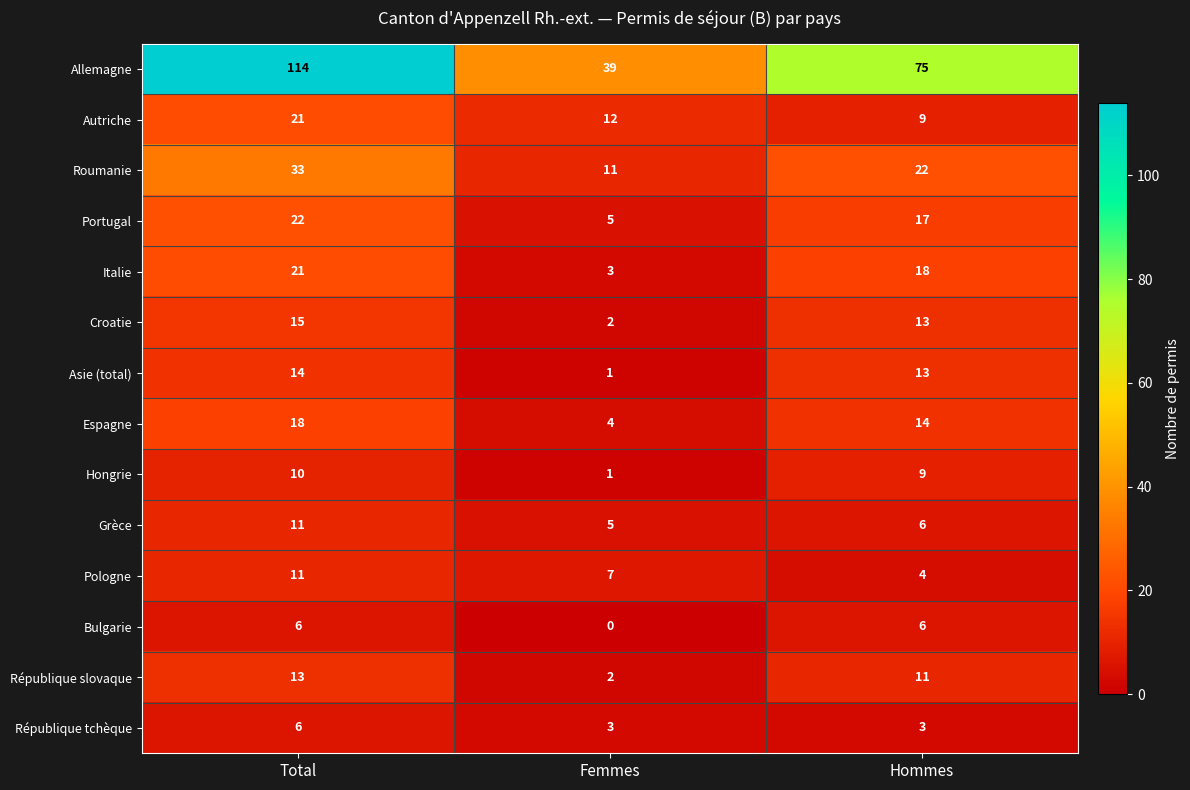

Which series has the widest spread of values?

Allemagne